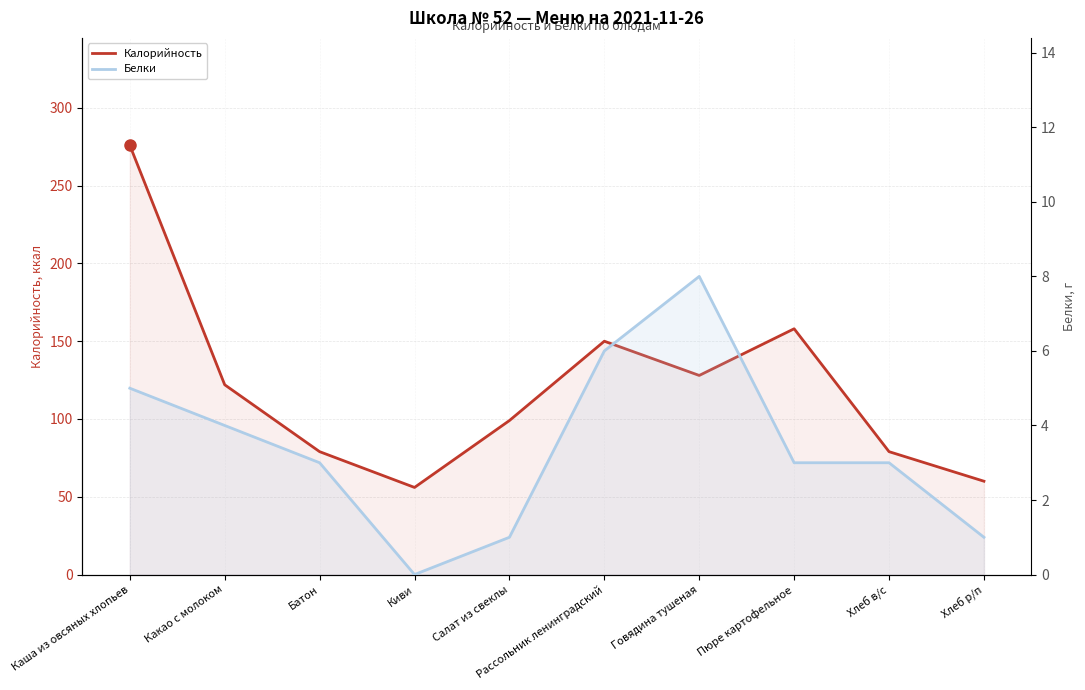

Reading left to right, extract all data points from this chart.

Калорийность: 276	122	79	56	99	150	128	158	79	60
Белки: 5	4	3	0	1	6	8	3	3	1